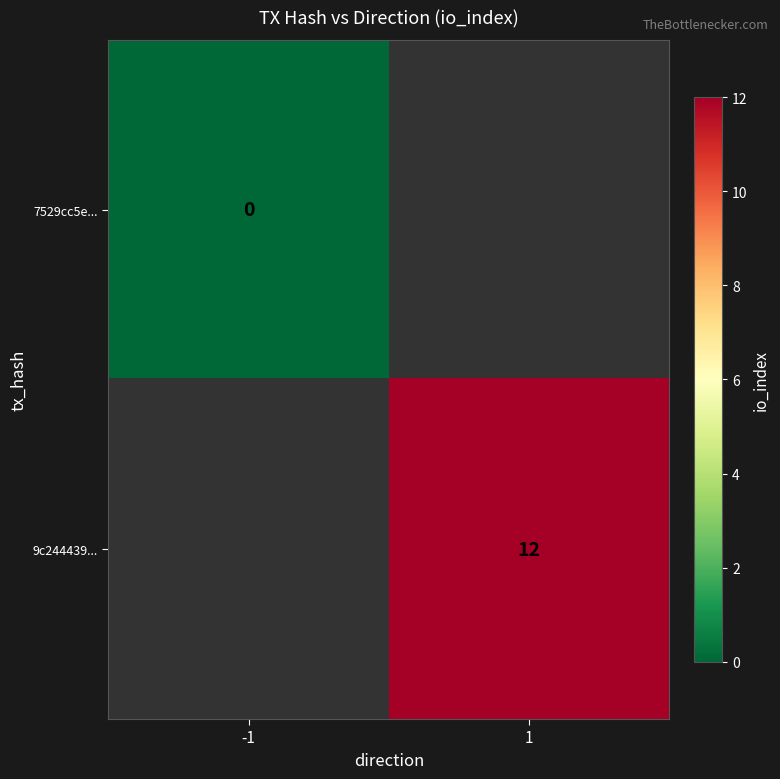

Is the value of 9c244439... at 1 greater than the value of 7529cc5e... at -1?

Yes